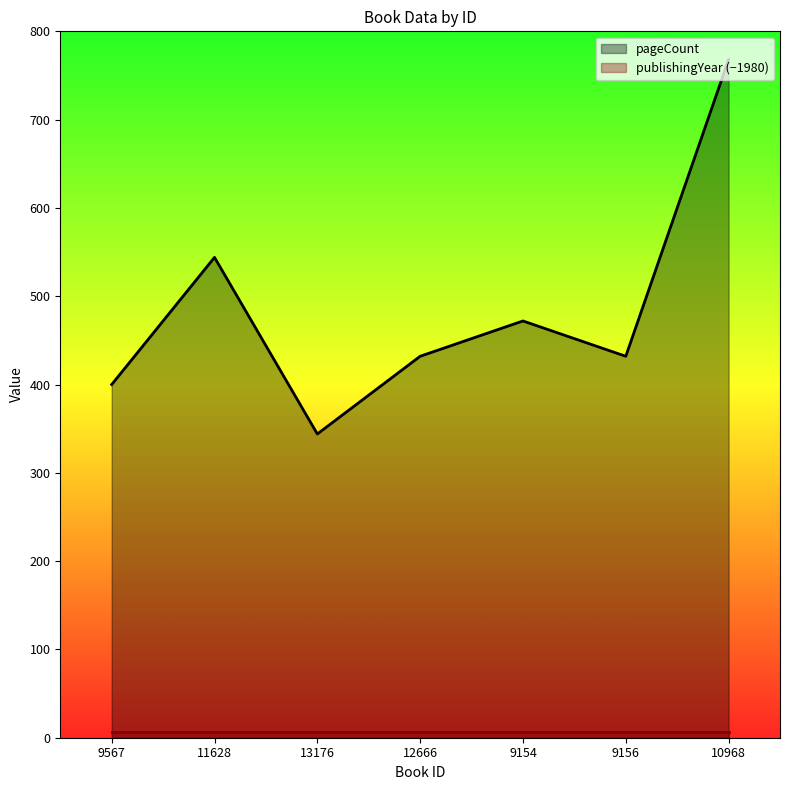

What is the smallest value displayed?

7